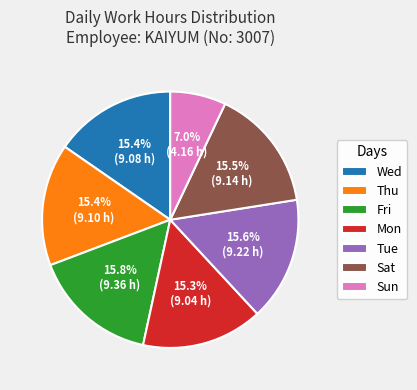

To the nearest percent, what portion does Mon represent?

15%